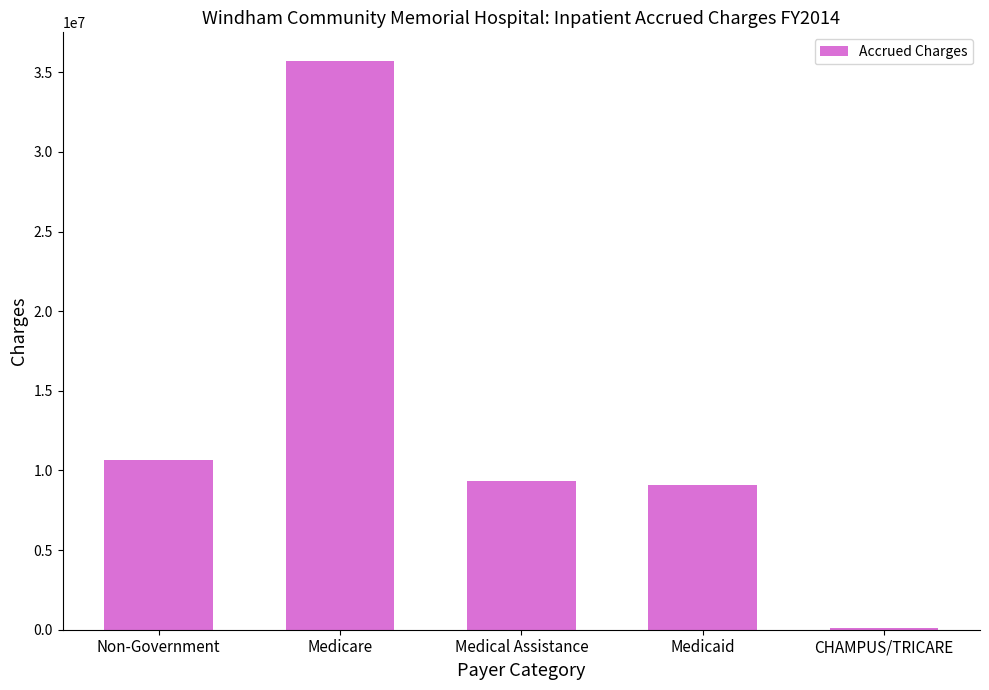

Where is the data nearest to the value 17908693?

Non-Government